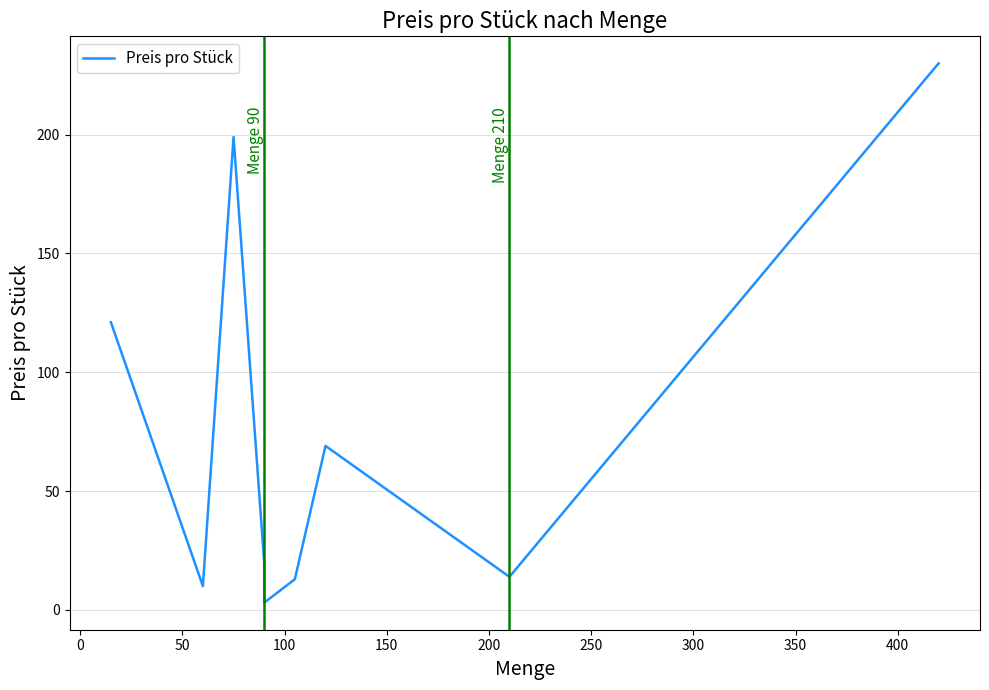

How many points are higher than both their immediate neighbors (excluding endpoints)?

2